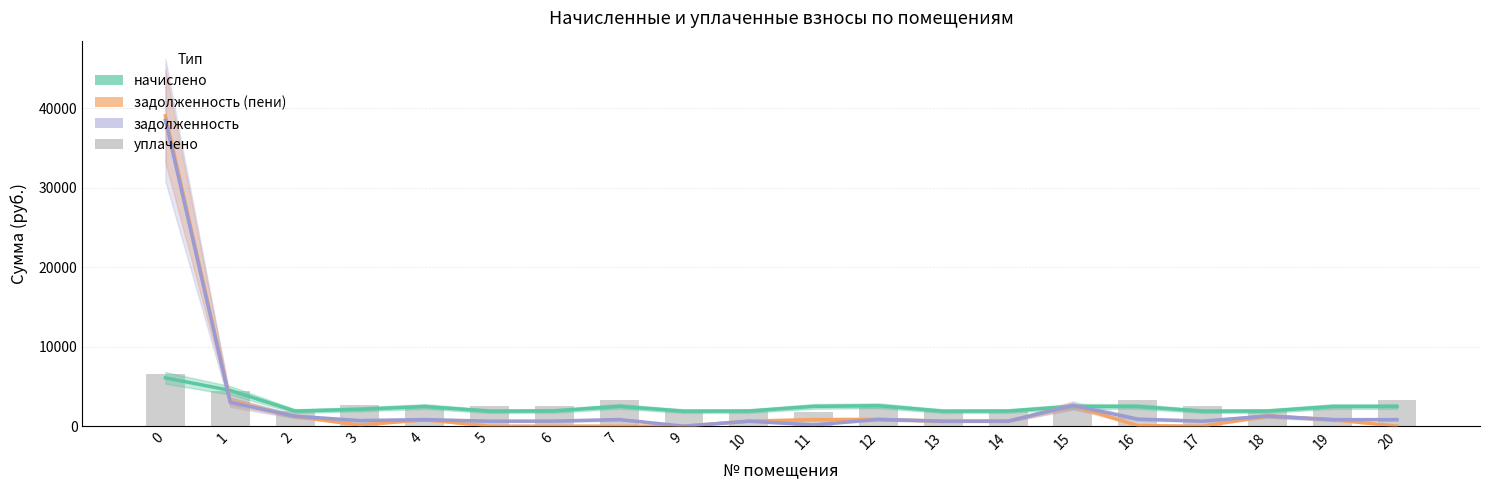

List the series in order of their peak value, lowest first.

начислено, уплачено, задолженность, задолженность (пени)